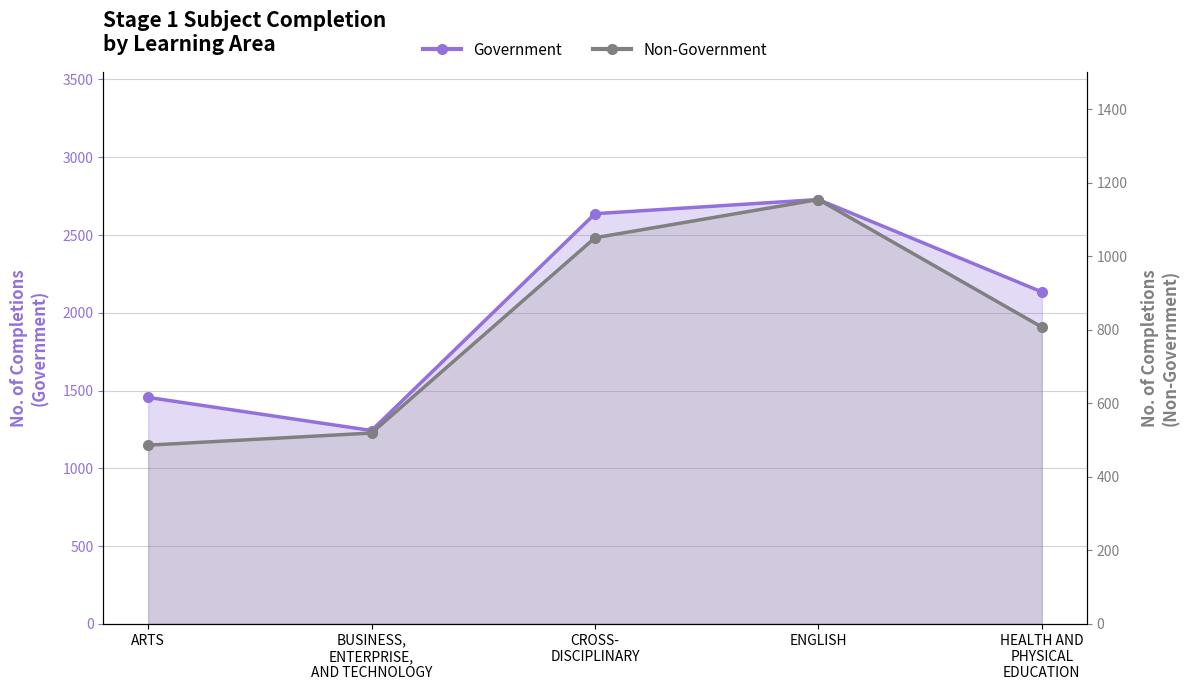

True or false: Government and Non-Government cross at least once.

False